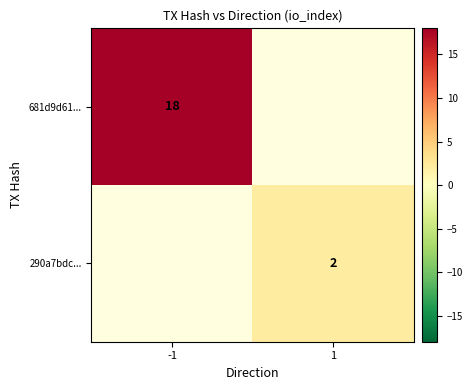

The value of 290a7bdc... at 1 is 2. True or false?

True